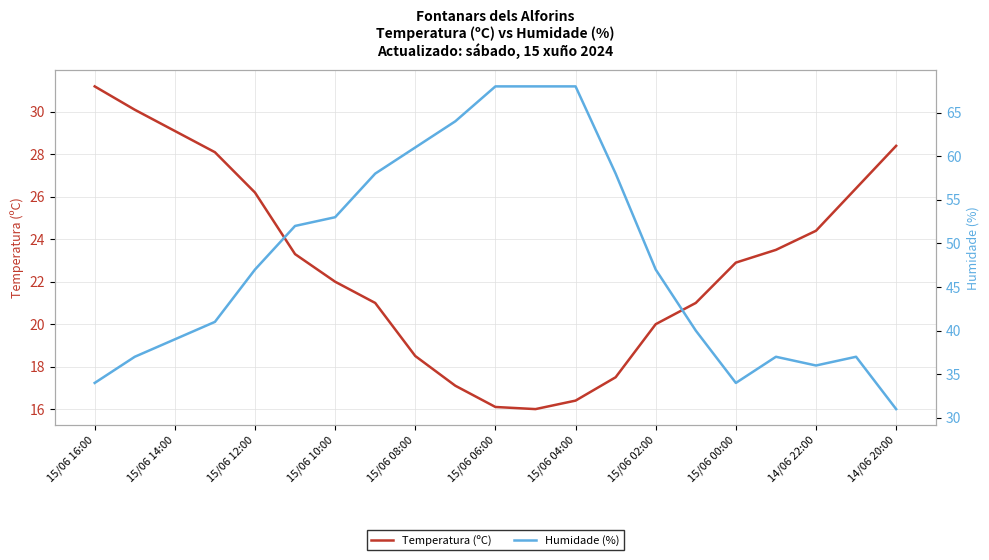

How many interior local valleys does the Humidade (%) series have?

2